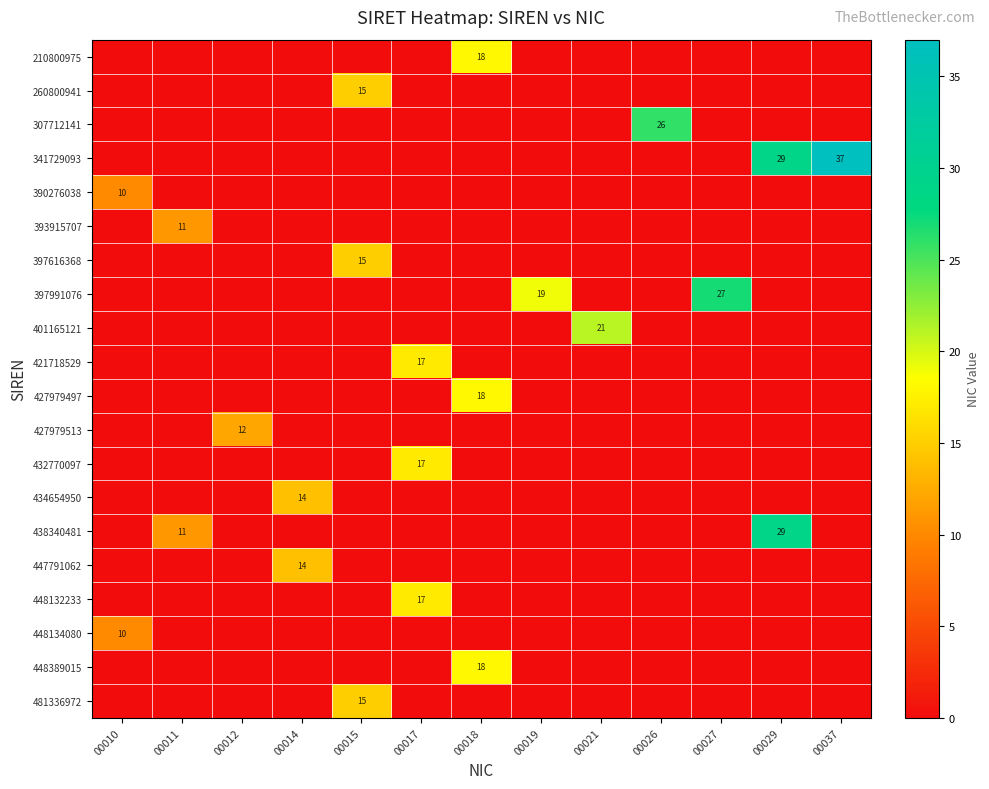

How many values in the row_14 series exceed 0?

2